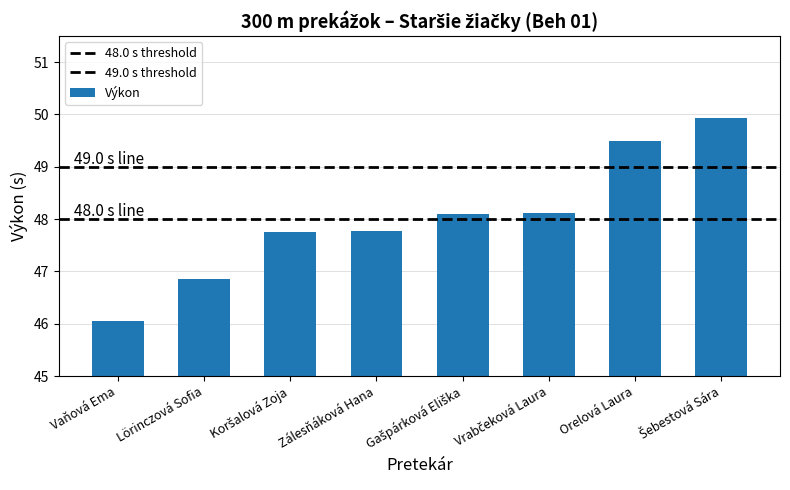

What is the approximate value at Vrabčeková Laura?

48.1